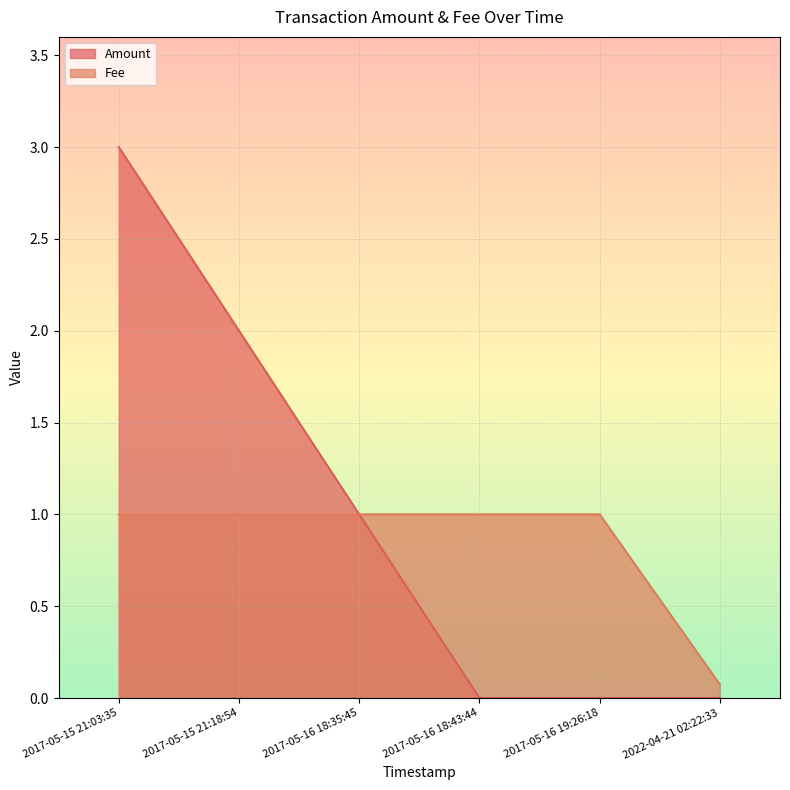

Reading left to right, what are all the values shown in this chart?

Amount: 2022-04-21 02:22:33=0.0	2017-05-16 19:26:18=0.0	2017-05-16 18:43:44=0.0	2017-05-16 18:35:45=1.0	2017-05-15 21:18:54=2.0	2017-05-15 21:03:35=3.0
Fee: 2022-04-21 02:22:33=0.1	2017-05-16 19:26:18=1.0	2017-05-16 18:43:44=1.0	2017-05-16 18:35:45=1.0	2017-05-15 21:18:54=1.0	2017-05-15 21:03:35=1.0